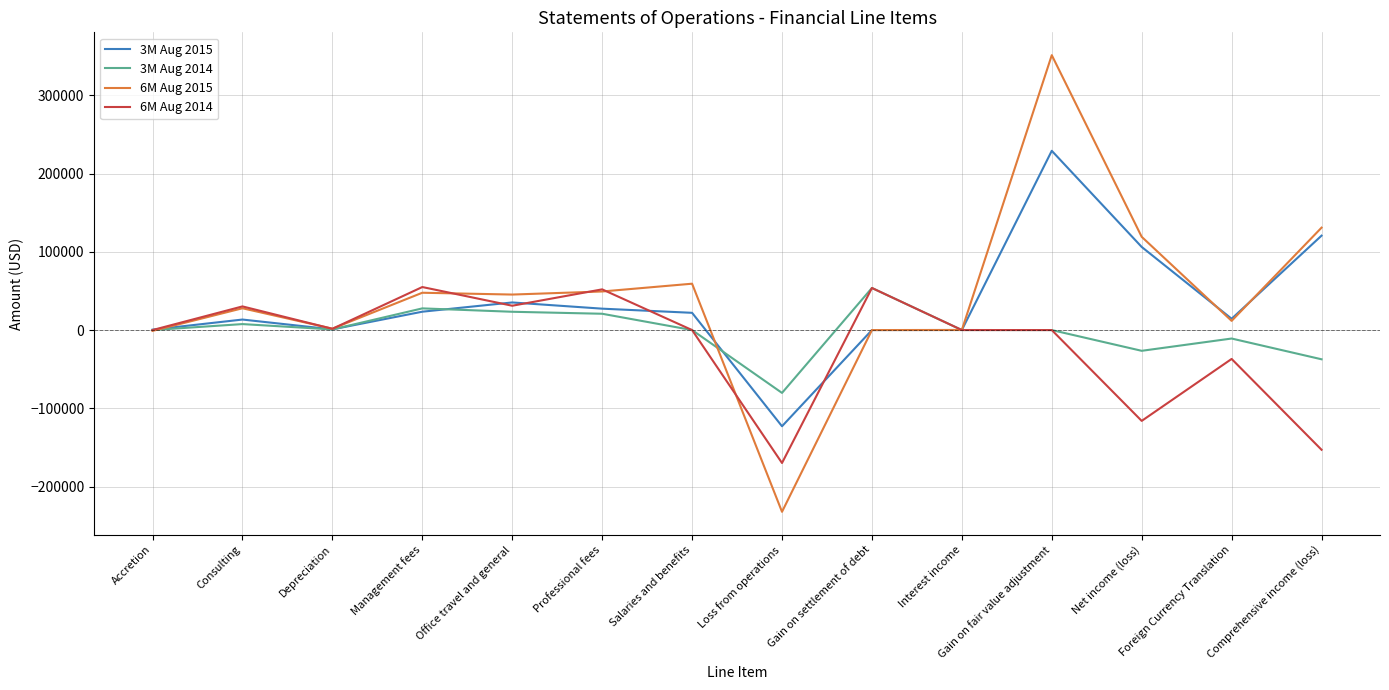

Which series has the largest range (max minus min)?

6M Aug 2015